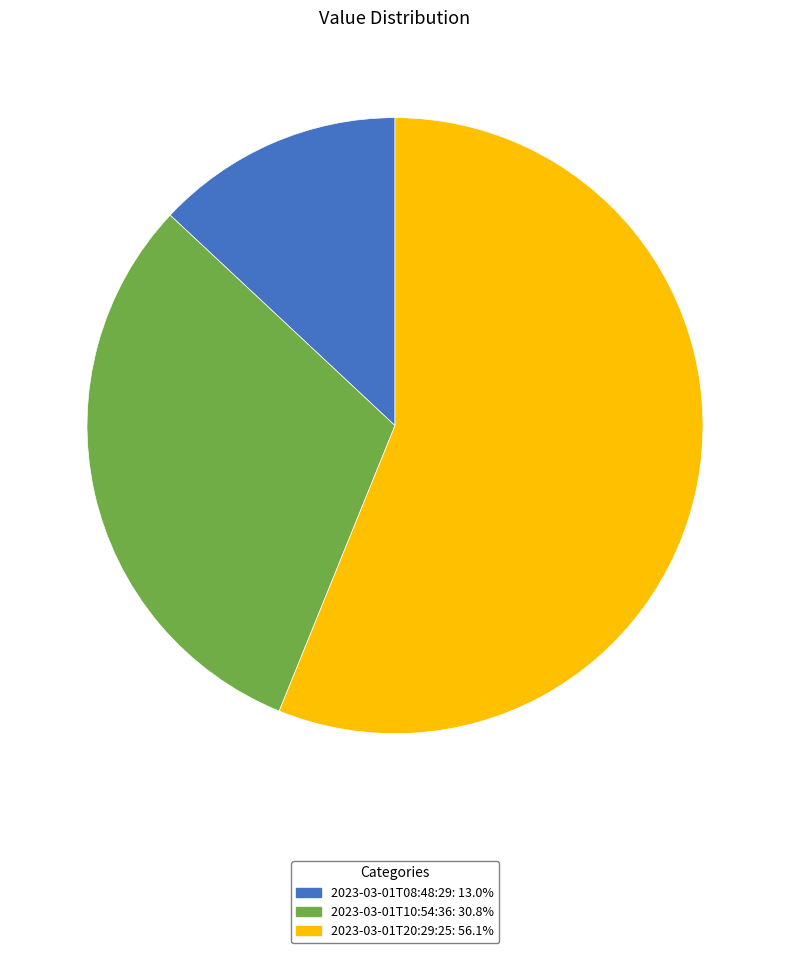

Does any single category account for the majority?

Yes